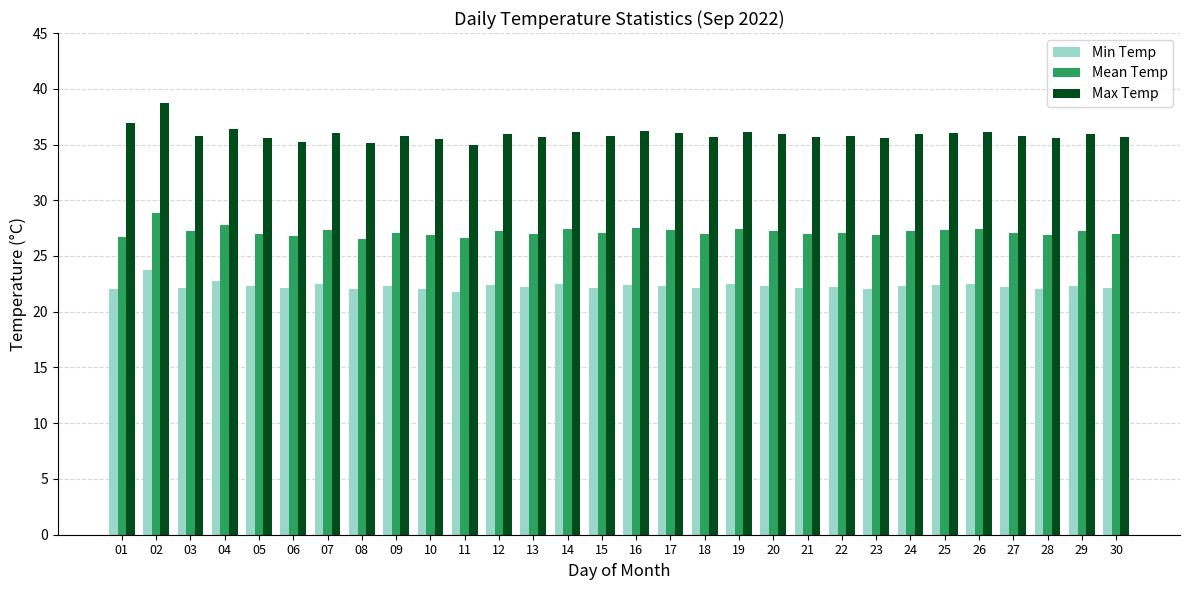

What is the difference between the highest and lowest values at 24?

13.6